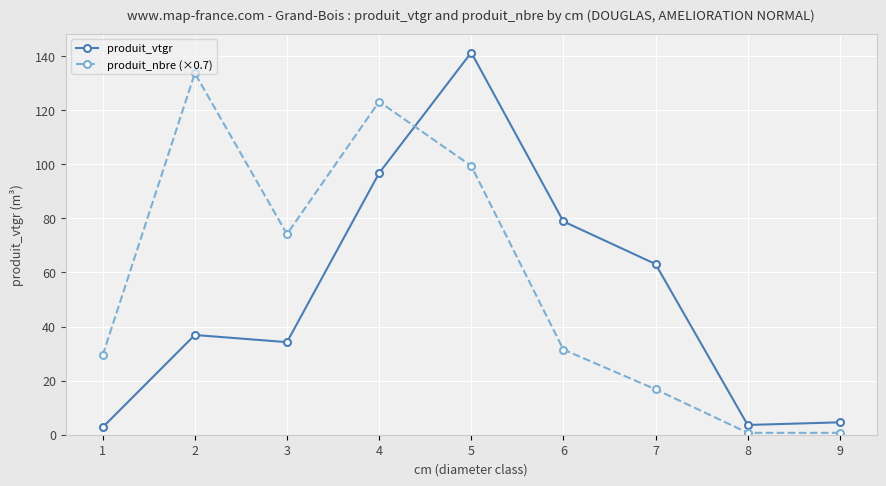

What is the value of the produit_vtgr point at the 9th from the left?

4.6